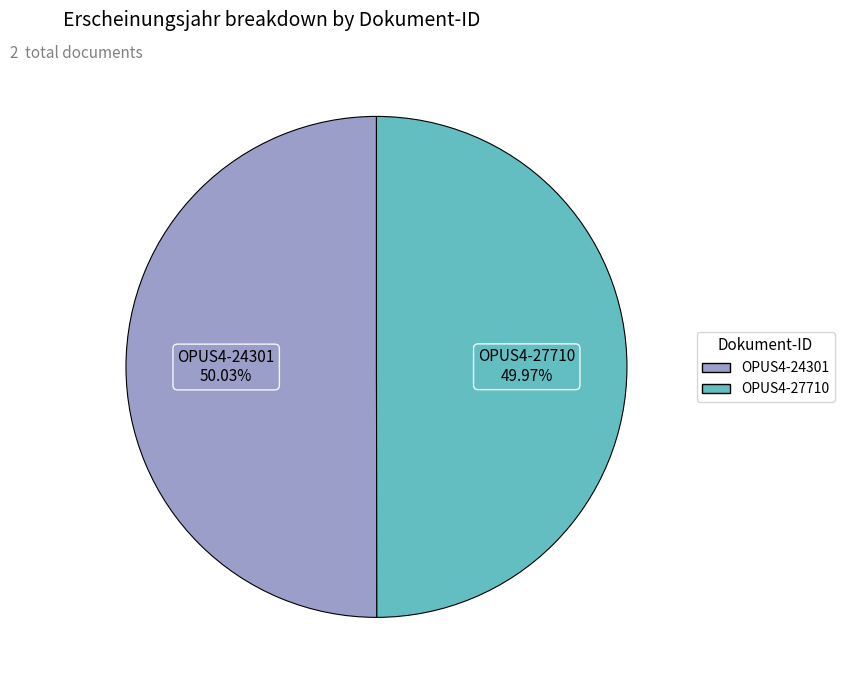

Is the sum of OPUS4-27710 and OPUS4-24301 greater than half?

Yes